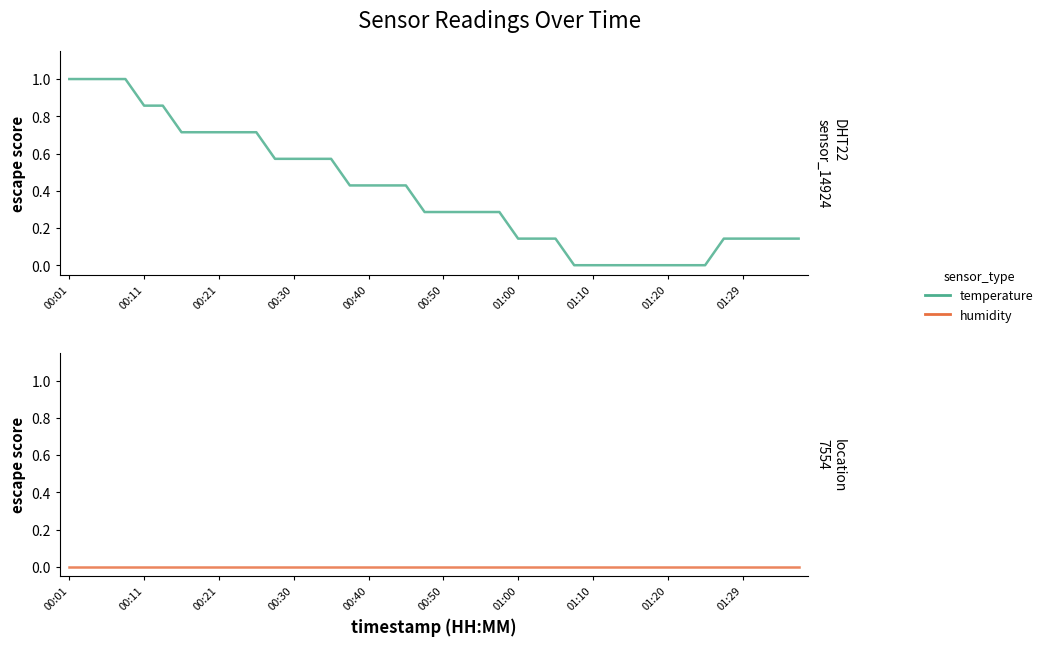

List the series in order of their peak value, lowest first.

humidity, temperature